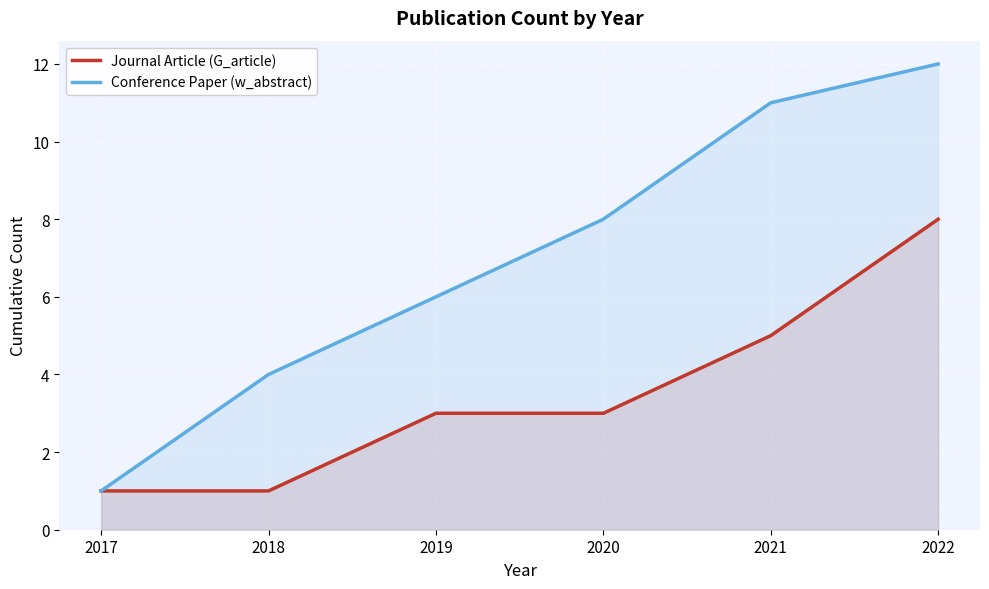

Is it true that Conference Paper (w_abstract) equals 4 at 2021?

False